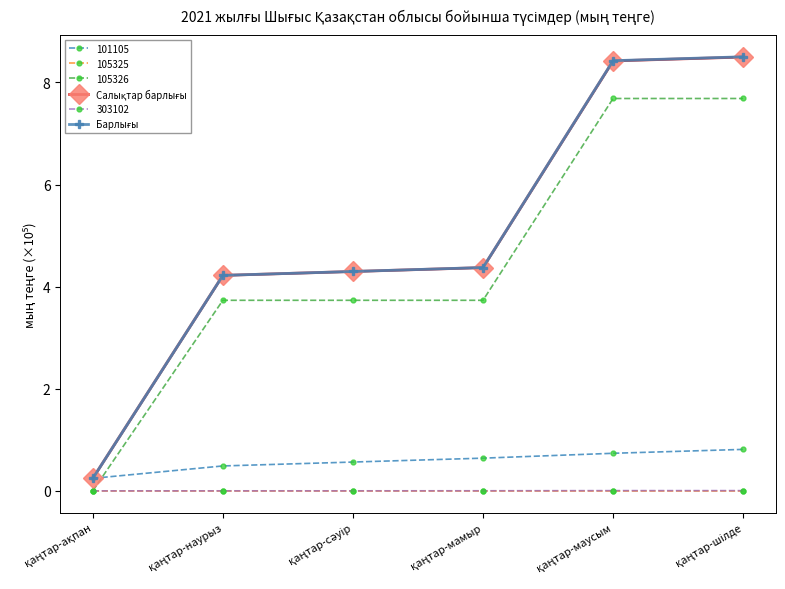

At which label does Салықтар барлығы reach its minimum?

қаңтар-ақпан